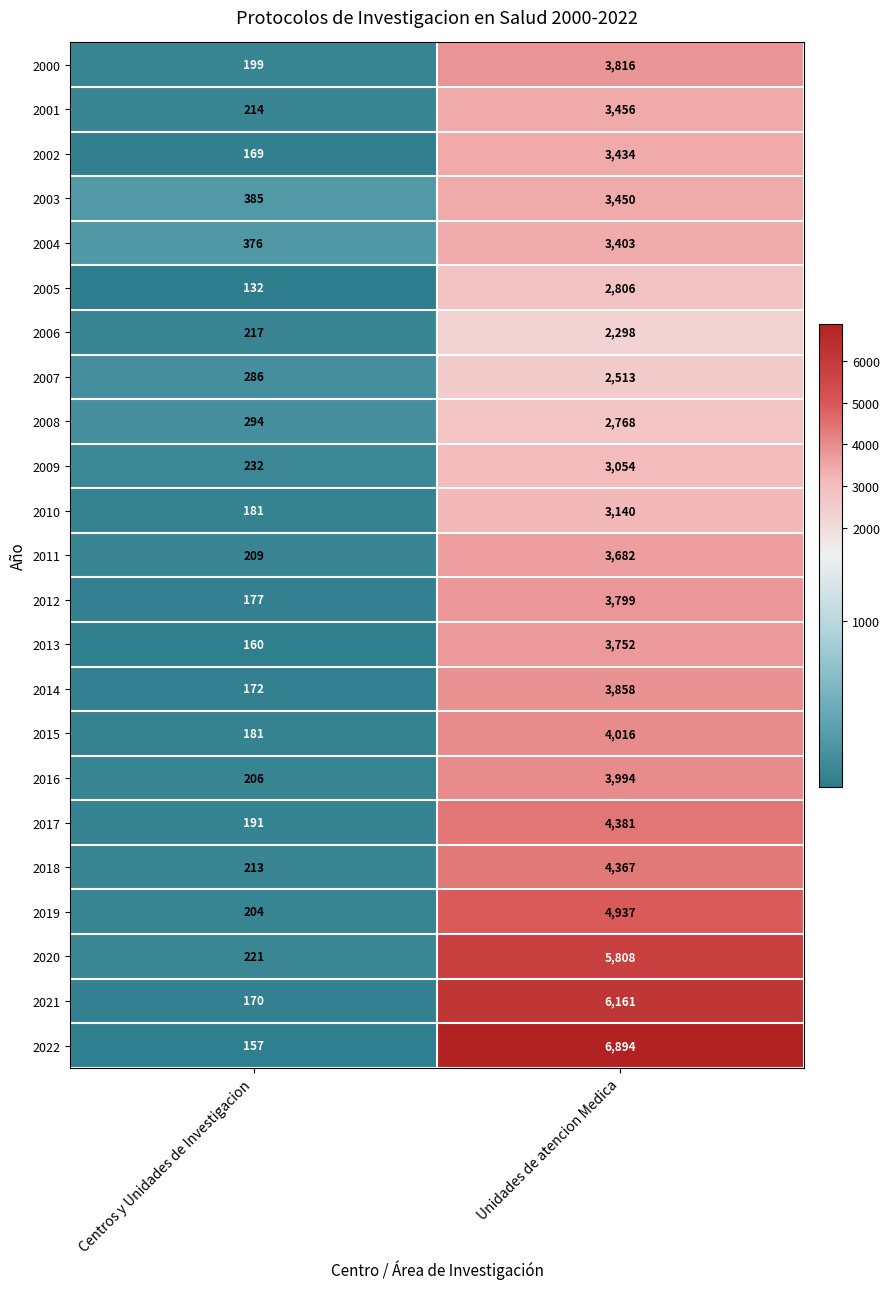

What is the sum of the 2013 values at Unidades de atencion Medica and Centros y Unidades de Investigacion?

3912